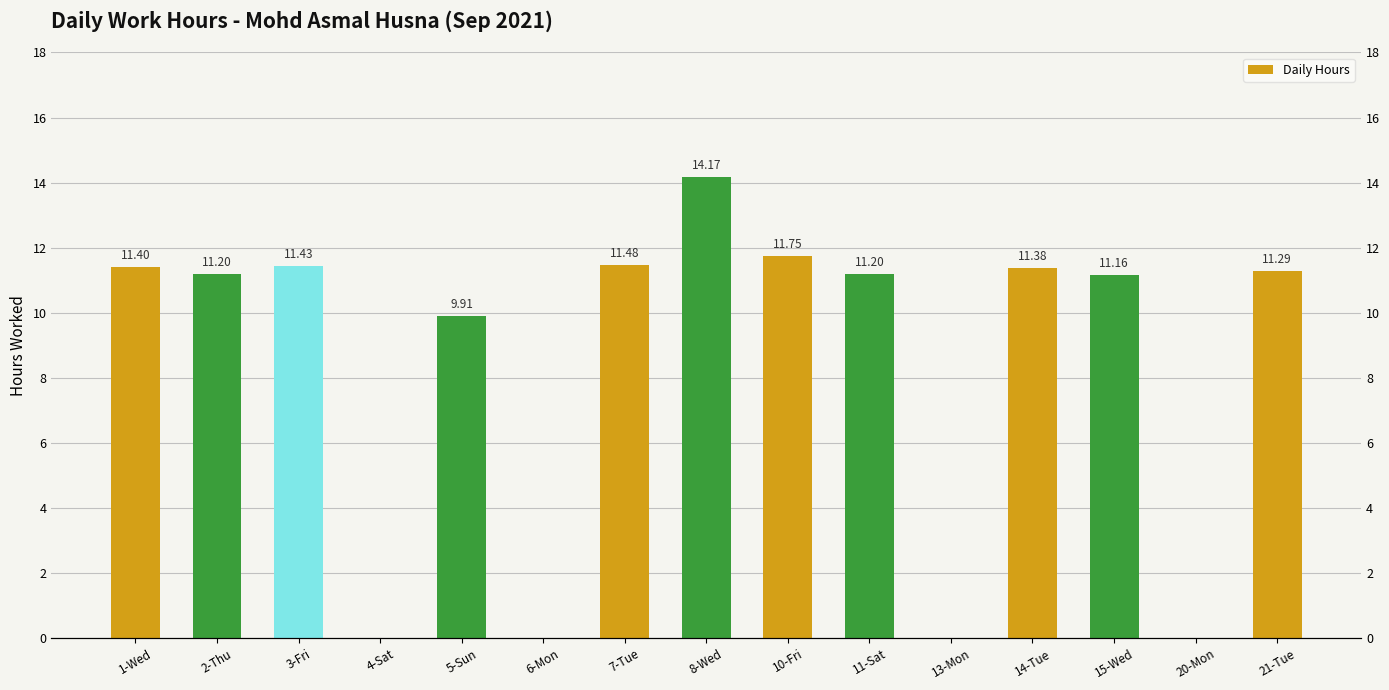

What is the difference between the second highest and minimum values?

11.8